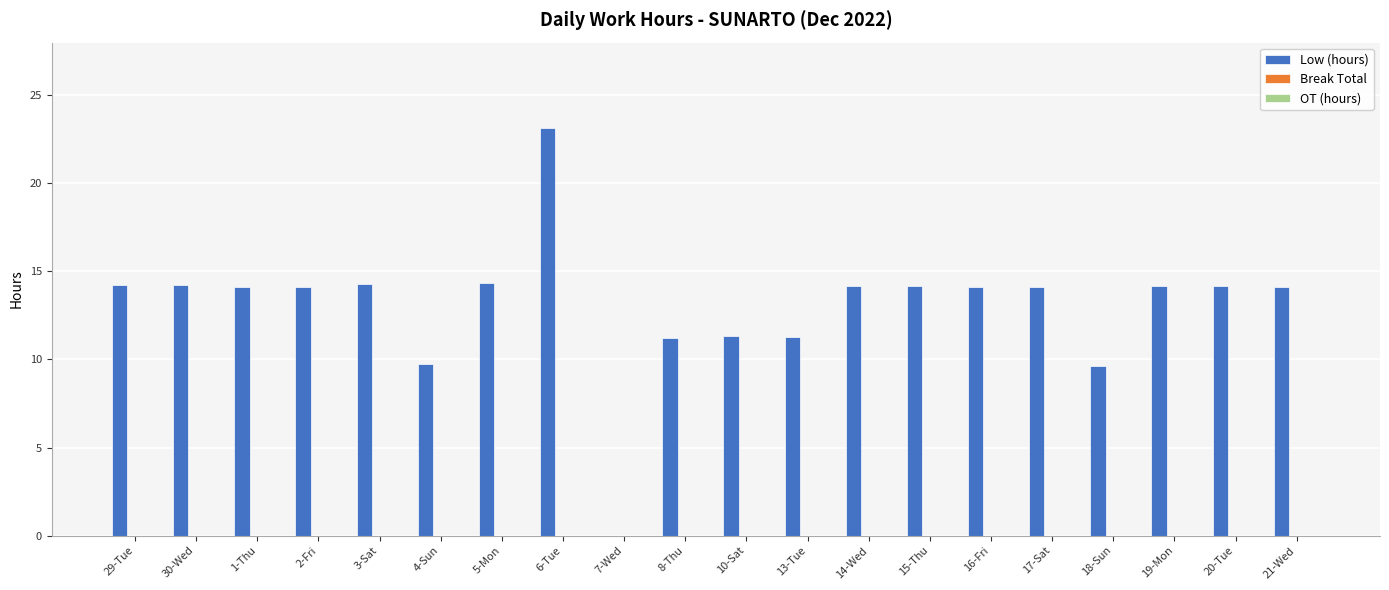

The chart shows a value of 14.2 at 15-Thu. True or false?

True